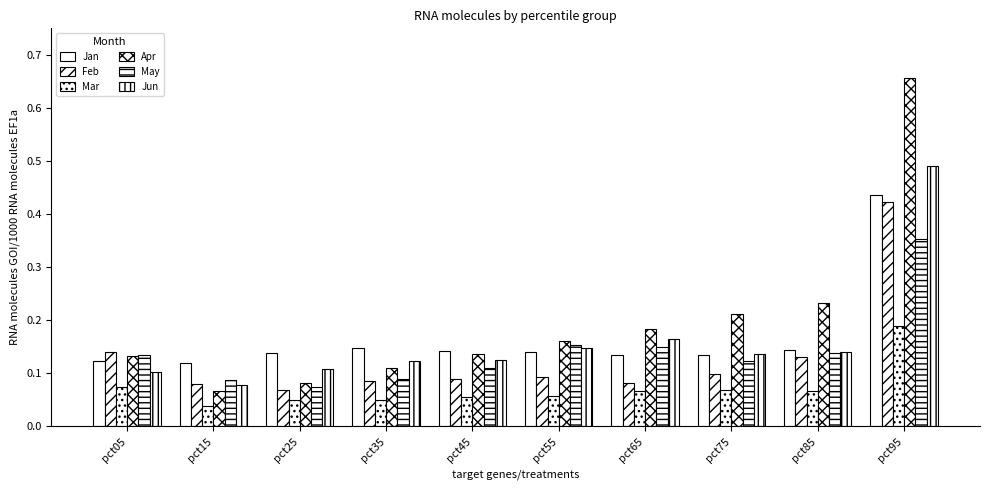

Which series has the largest total across all categories?

Apr